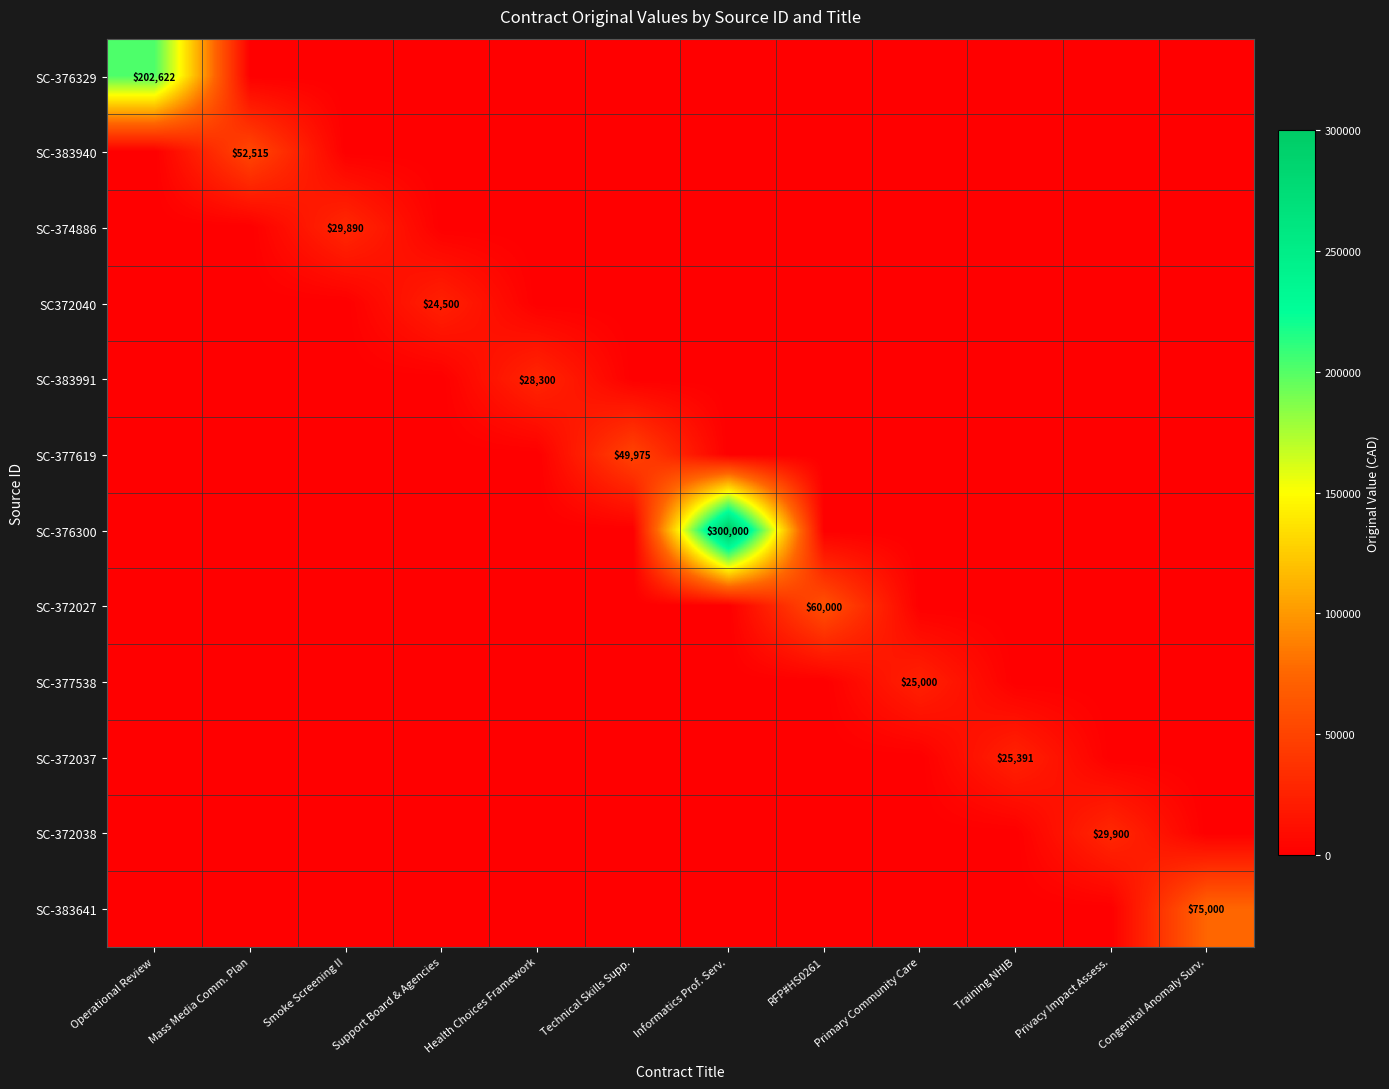

Rank the categories by SC-383991 value from highest to lowest.

Health Choices Framework, Operational Review, Mass Media Comm. Plan, Smoke Screening II, Support Board & Agencies, Technical Skills Supp., Informatics Prof. Serv., RFP#HS0261, Primary Community Care, Training NHIB, Privacy Impact Assess., Congenital Anomaly Surv.